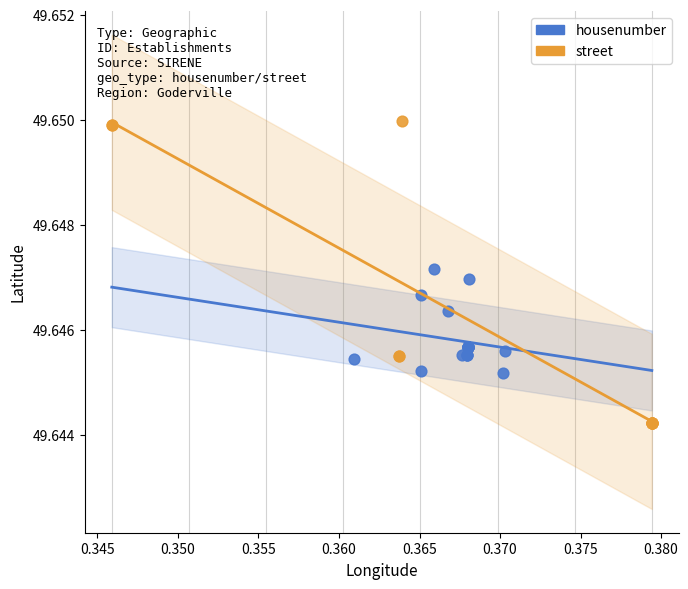

Which series contains the lowest Y value?

street